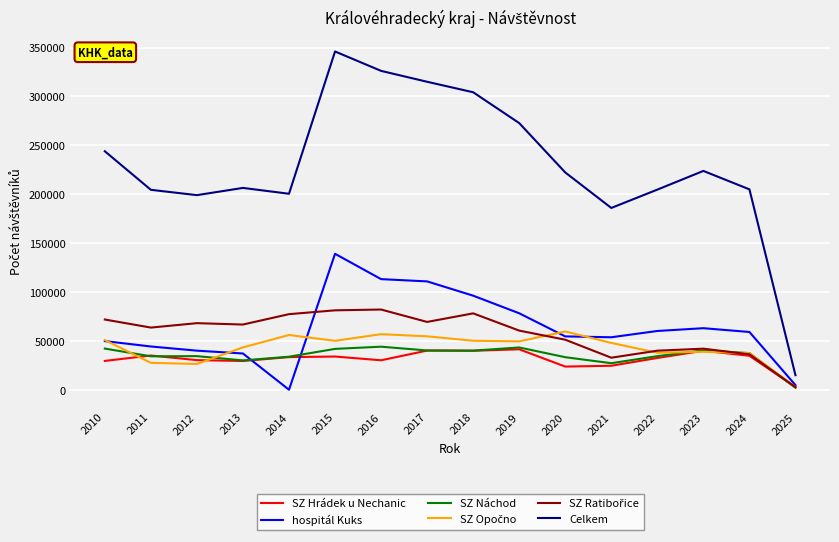

Which series has the largest total across all categories?

Celkem